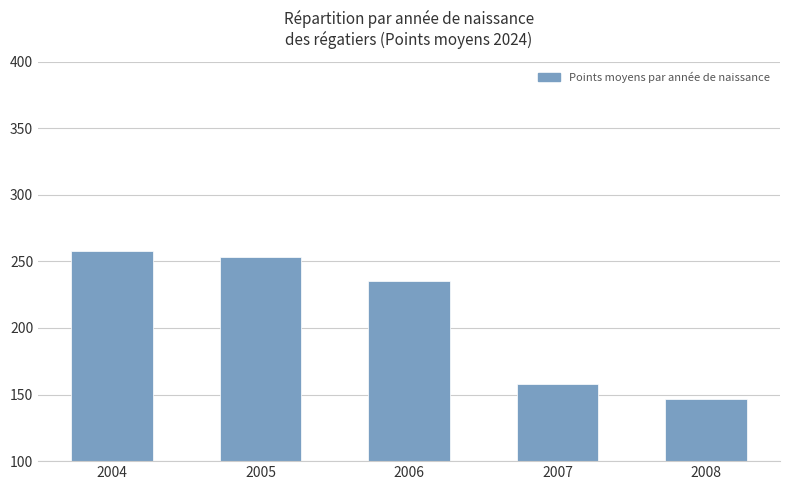

Reading left to right, extract all data points from this chart.

2004=257.6	2005=253.4	2006=235.6	2007=157.6	2008=146.7